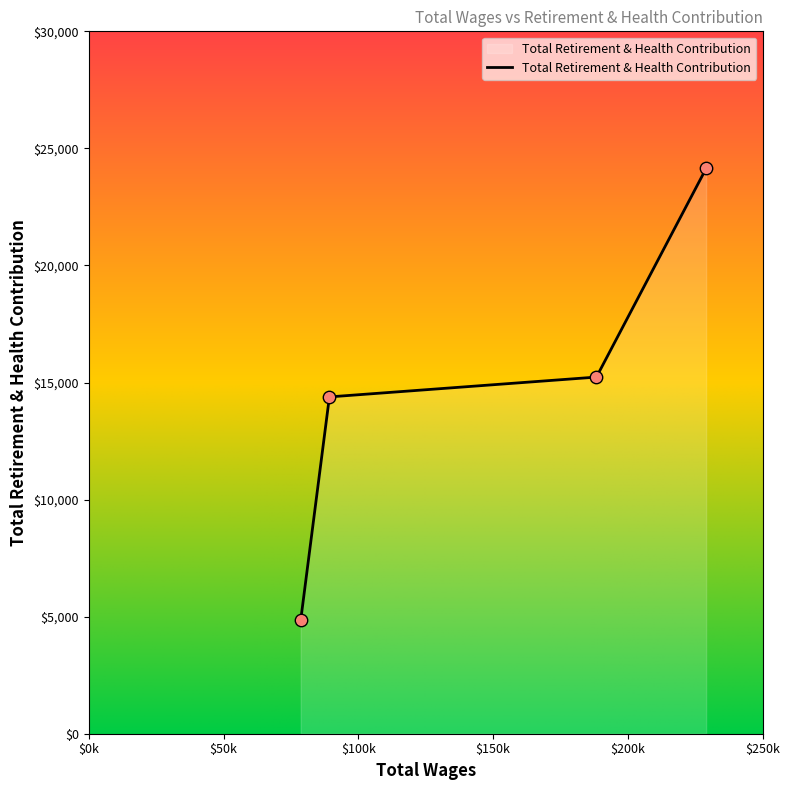

True or false: there are more than 2 points higher than both neighbors.

False